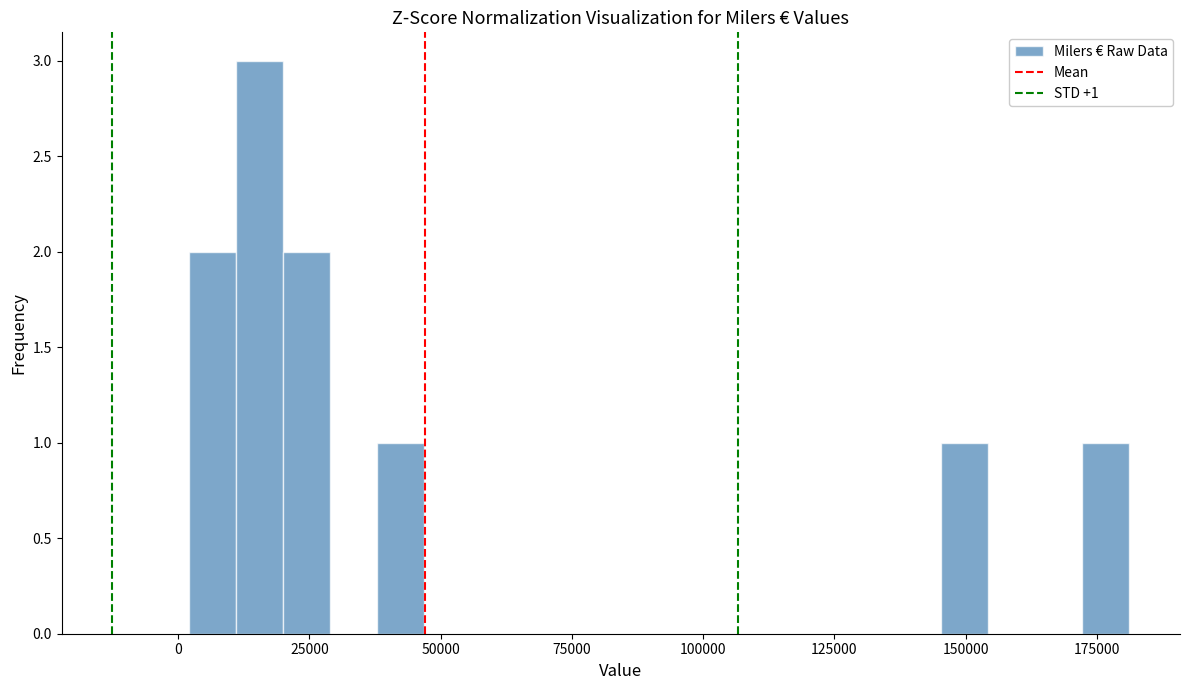

Read against the x-axis, roughly where is the centre of the tallest bar?

15000